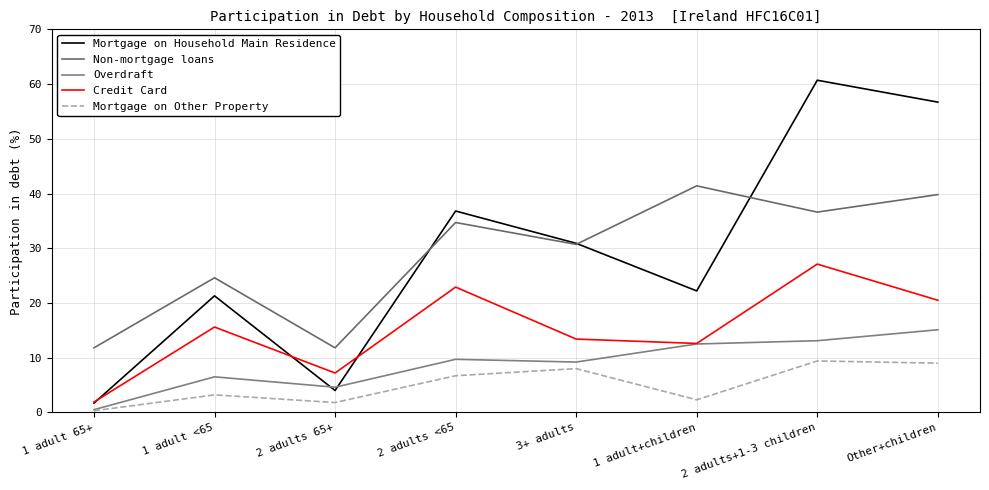

What is the total value across all series at 1 adult+children?

91.0